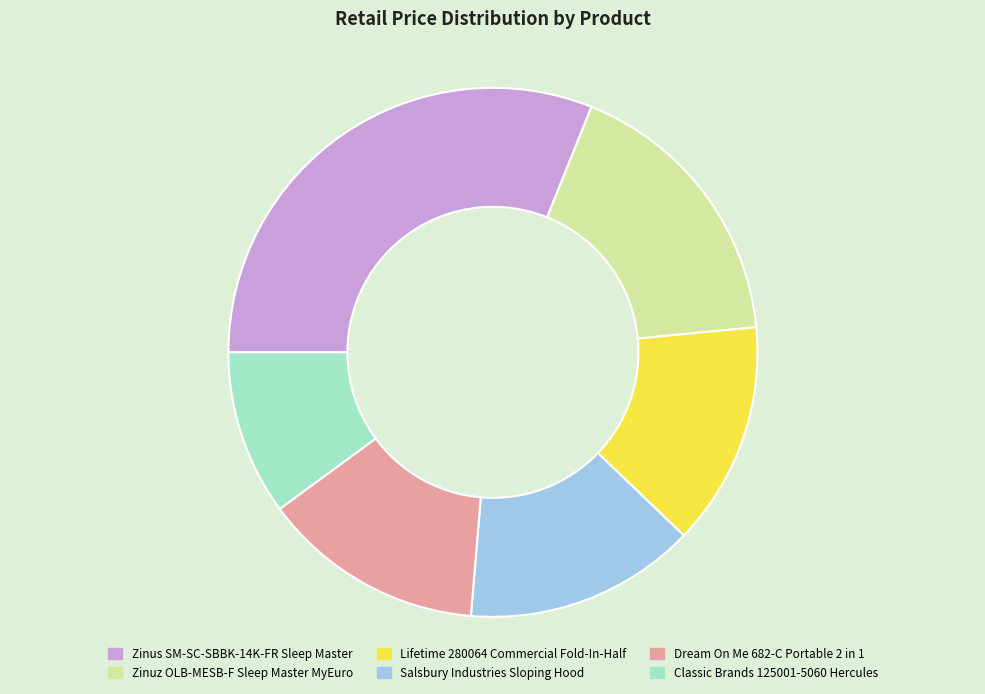

True or false: Lifetime 280064 Commercial Fold-In-Half accounts for 28% of the total.

False